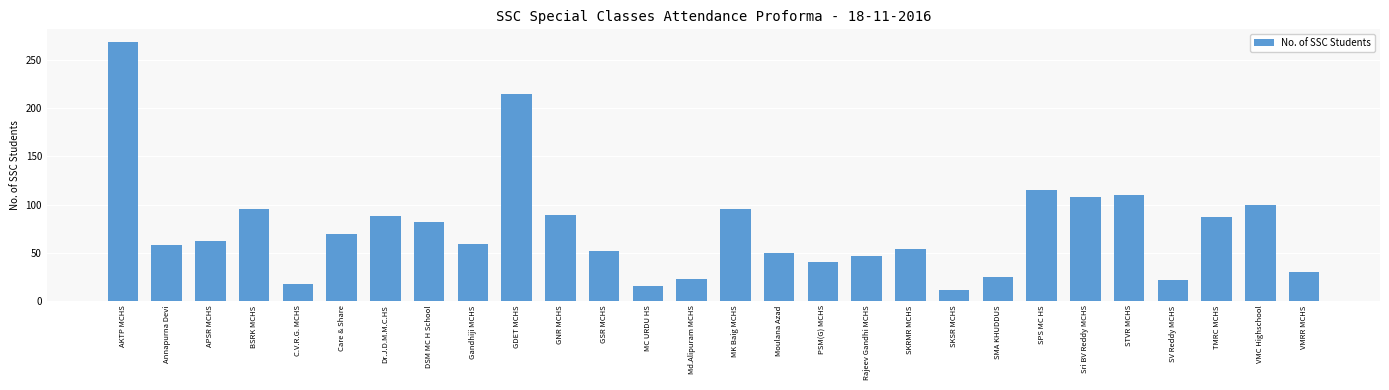

Is it true that the value at Care & Share is 29?

False